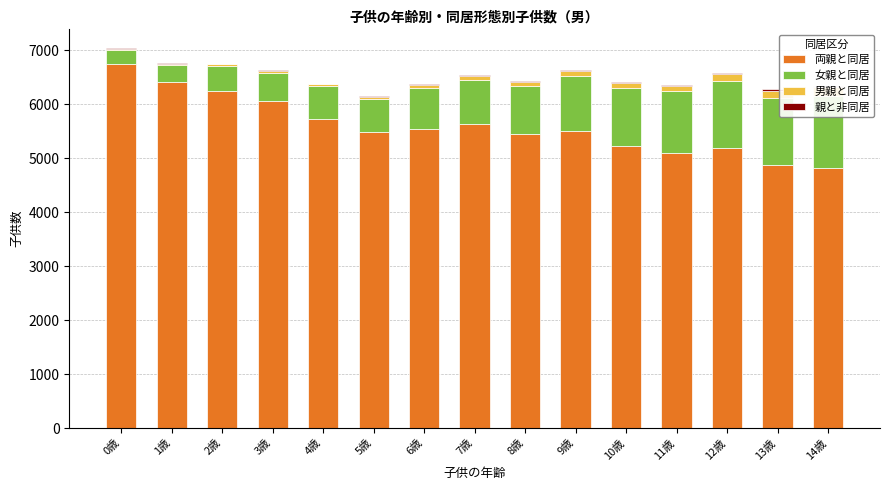

Which category has the highest value in the 親と非同居 series?

13歳